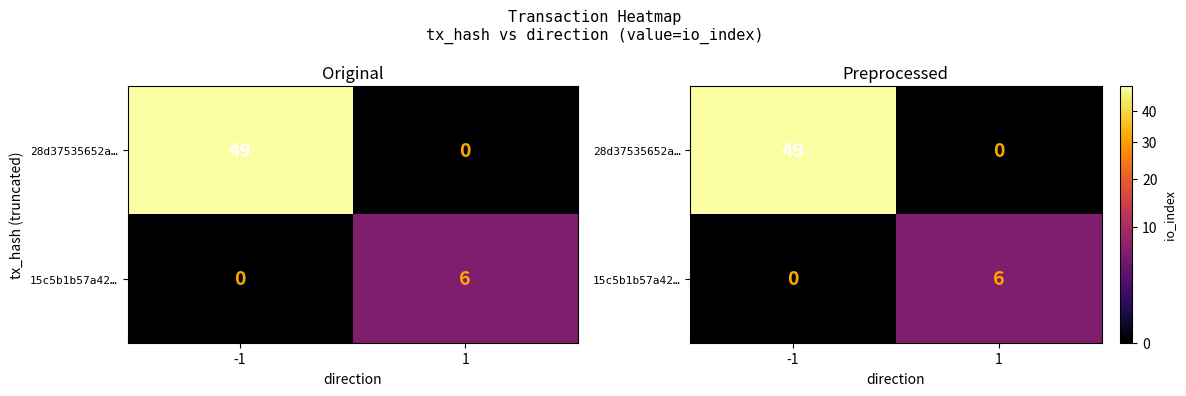

At which category is the sum across all series the highest?

-1